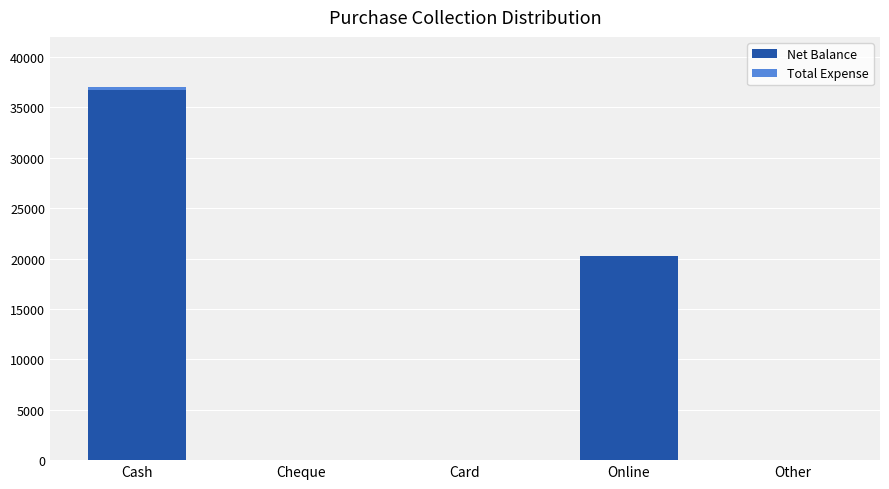

Are the bars grouped side by side (vs. stacked)?

No